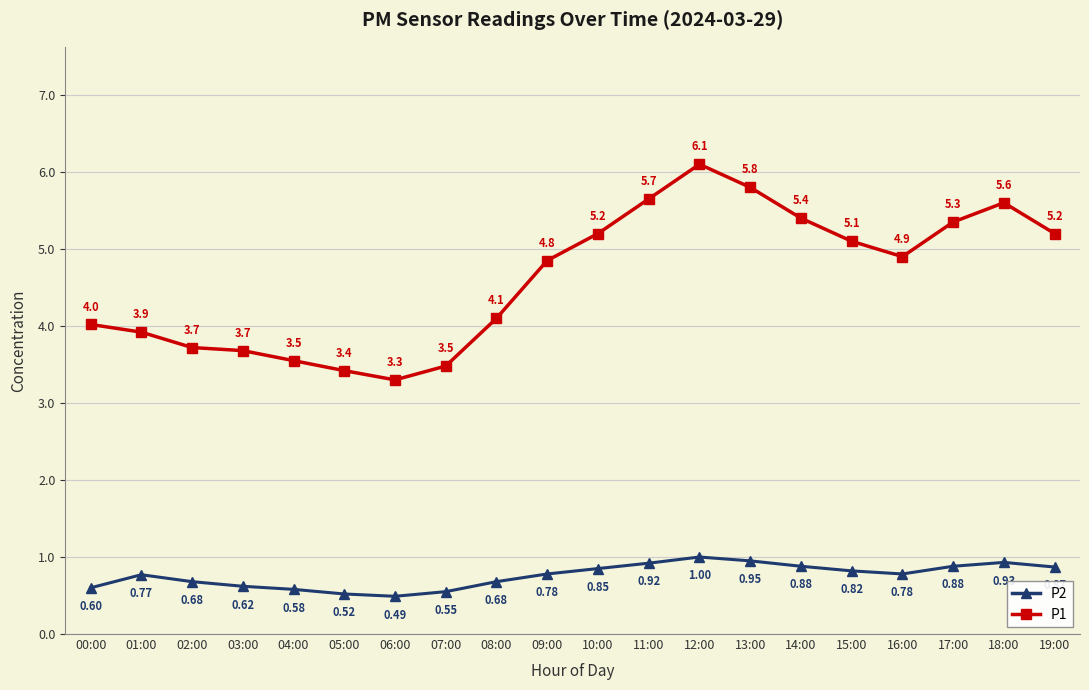

What is the sum of the P2 values at 18:00 and 12:00?

1.9